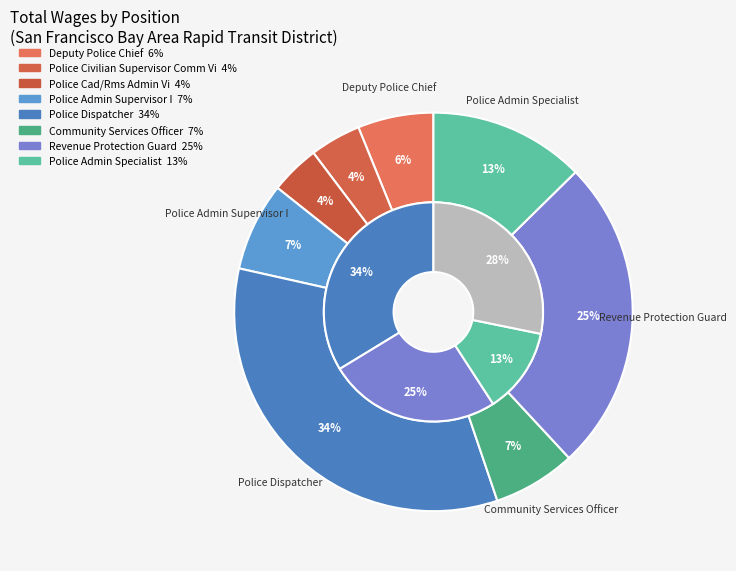

Rank the categories by value from highest to lowest.

Police Dispatcher, Revenue Protection Guard, Police Admin Specialist, Police Admin Supervisor I, Community Services Officer, Deputy Police Chief, Police Civilian Supervisor Comm Vi, Police Cad/Rms Admin Vi